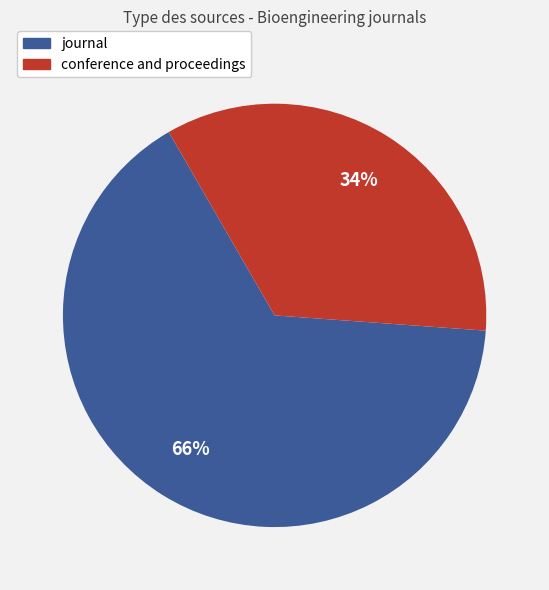

Which category has the biggest portion of the pie?

journal